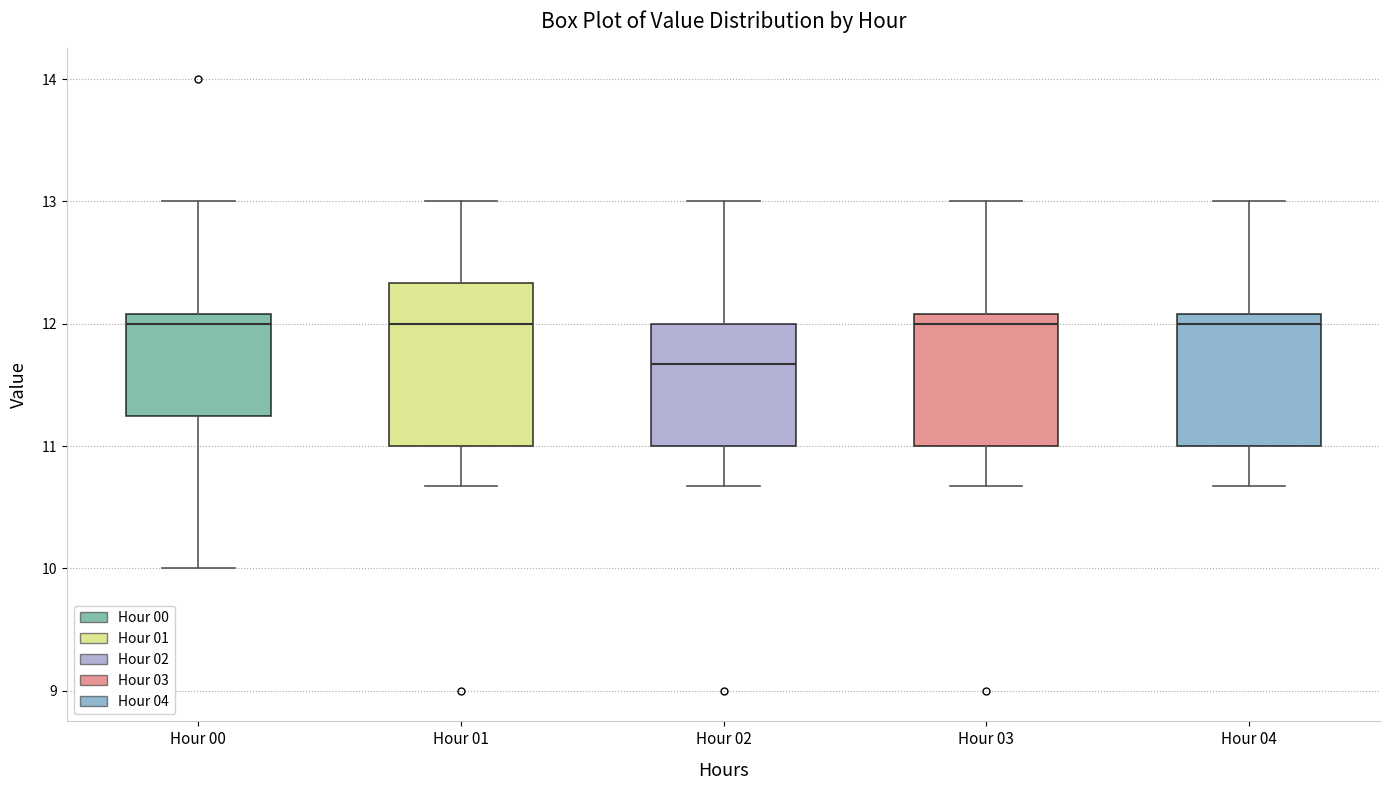

Where is the upper edge of the box for Hour 03 on the y-axis? The values are not printed on the chart, so give them approximately, as read against the axis.

12.1